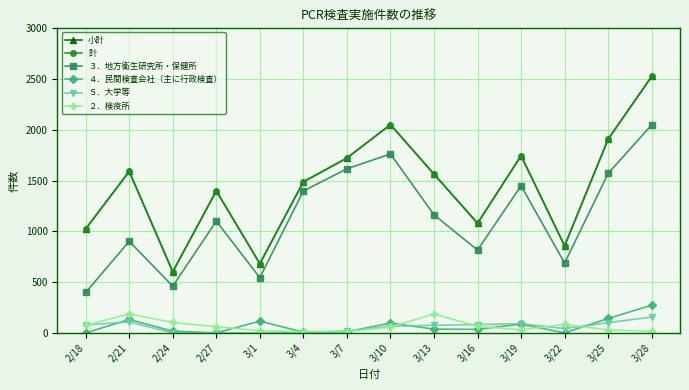

What is the sum of the ２．検疫所 values at 3/19 and 3/25?

60